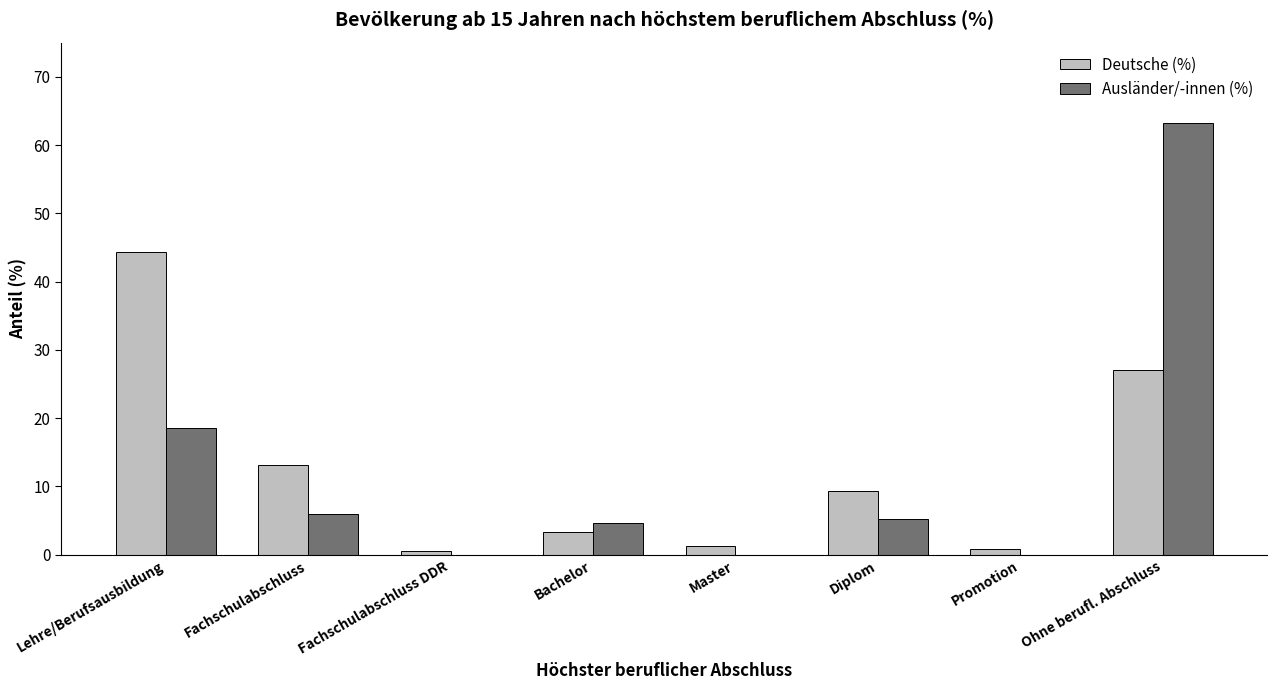

What is the spread (max minus min) of values at Lehre/Berufsausbildung?

25.9